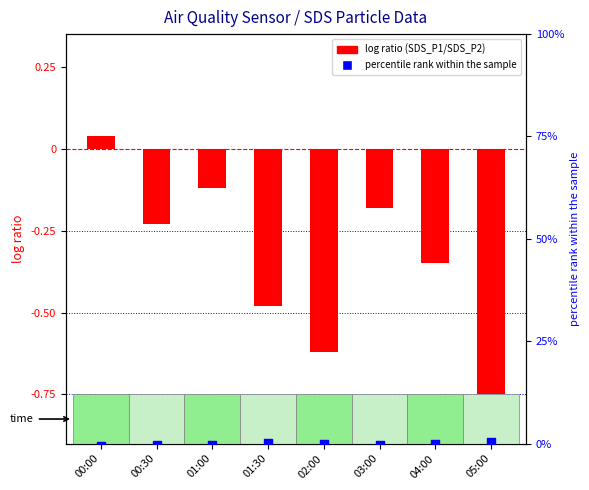

At how many categories does at least one series exceed 0?

3